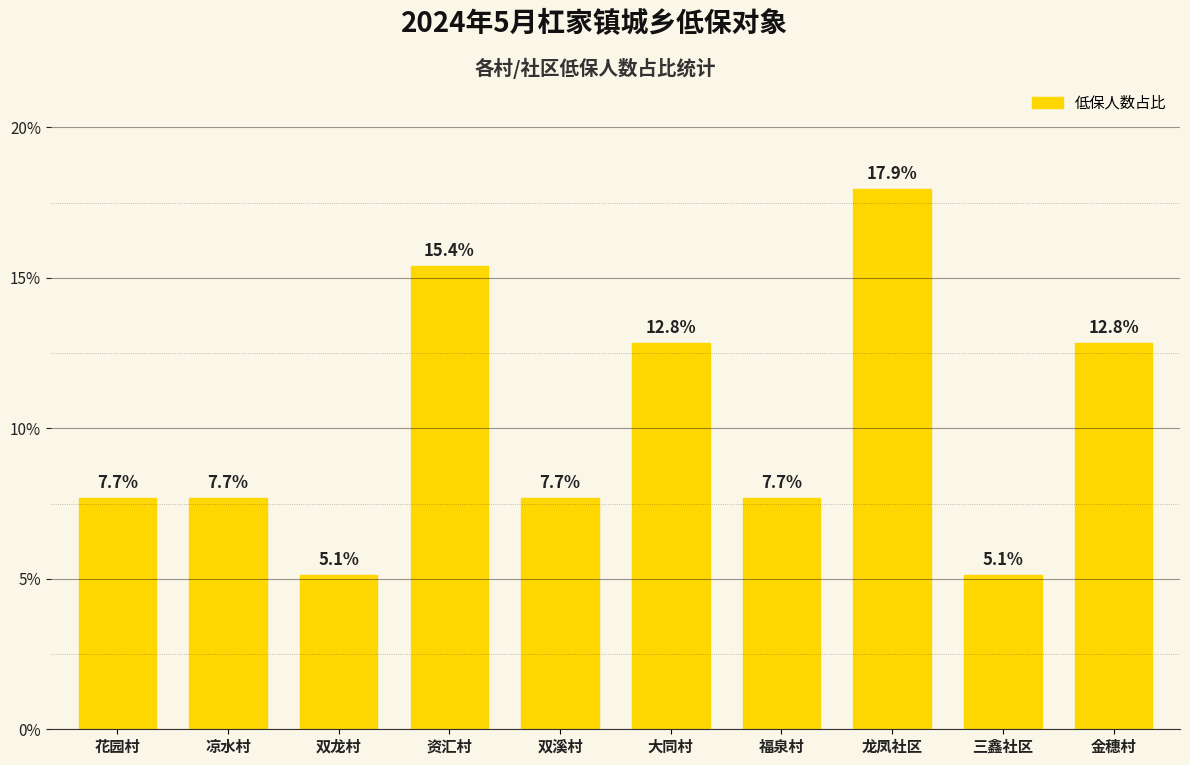

Rank the categories by value from highest to lowest.

龙凤社区, 资汇村, 大同村, 金穗村, 花园村, 凉水村, 双溪村, 福泉村, 双龙村, 三鑫社区